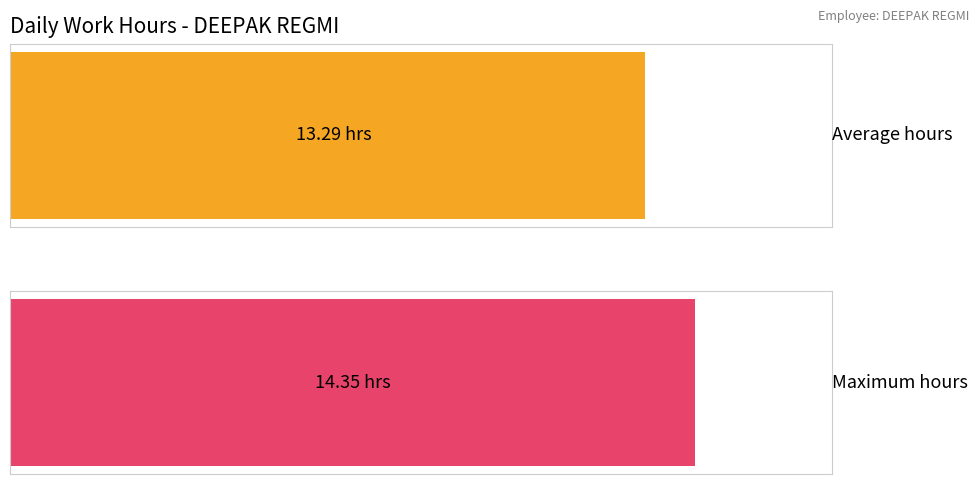

True or false: the data shows 9.0 at 3-Tue.

False